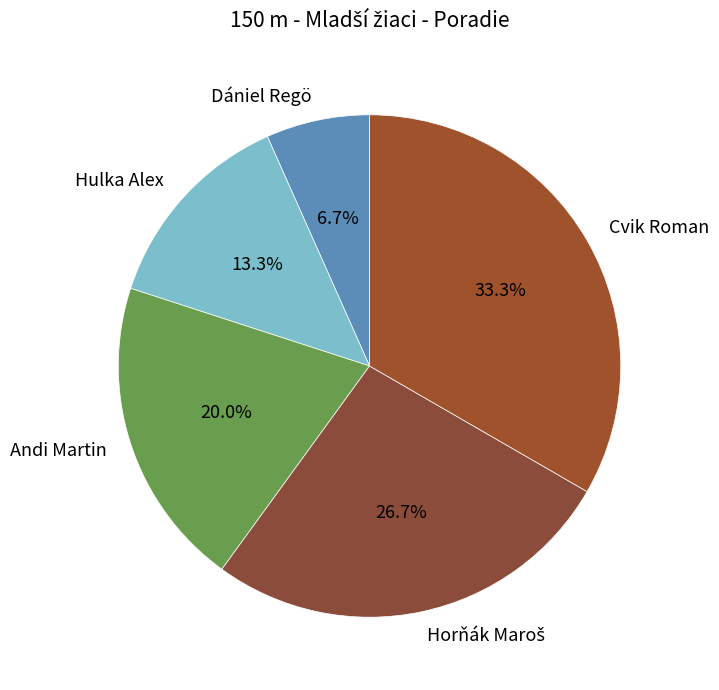

Is it true that Cvik Roman is 33% of the pie?

True